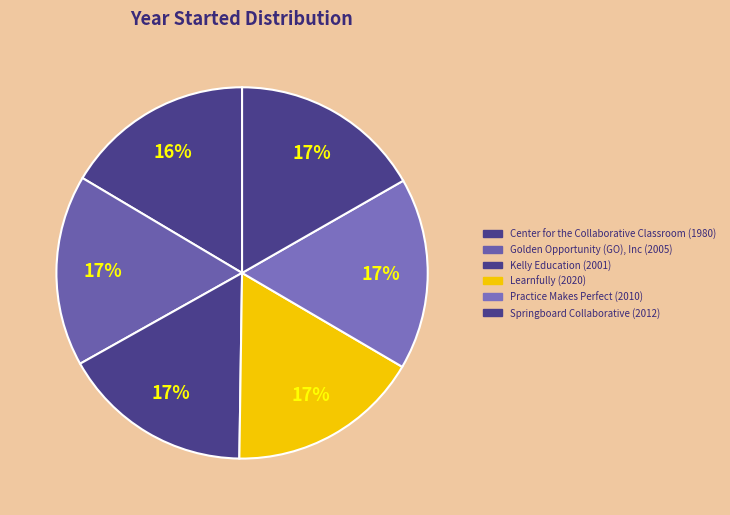

Is the sum of Kelly Education and Springboard Collaborative greater than half?

No